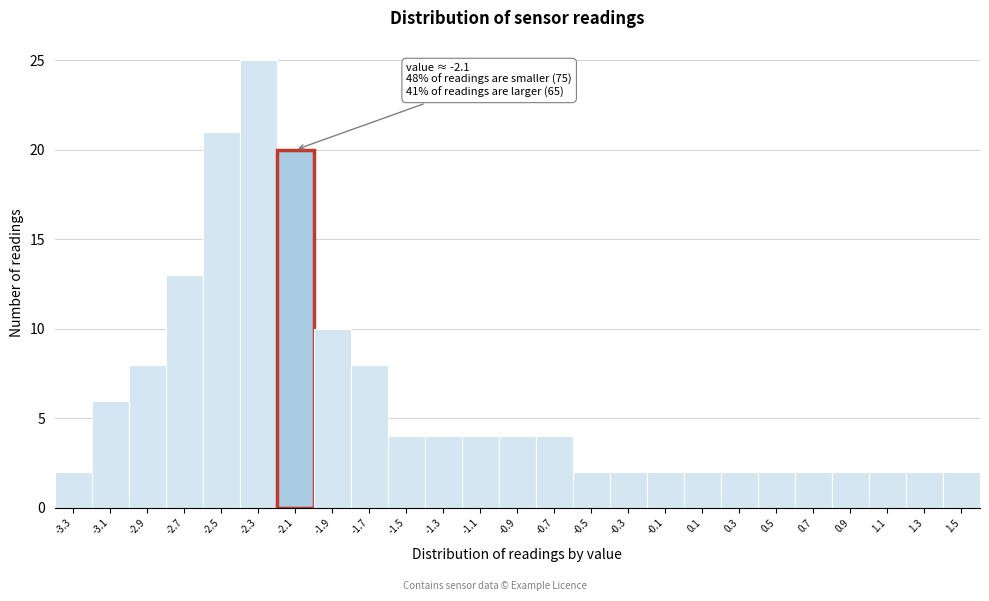

Reading left to right, transcribe all the data shown in this chart.

-3.3=2	-3.1=6	-2.9=8	-2.7=13	-2.5=21	-2.3=25	-2.1=20	-1.9=10	-1.7=8	-1.5=4	-1.3=4	-1.1=4	-0.9=4	-0.7=4	-0.5=2	-0.3=2	-0.1=2	0.1=2	0.3=2	0.5=2	0.7=2	0.9=2	1.1=2	1.3=2	1.5=2